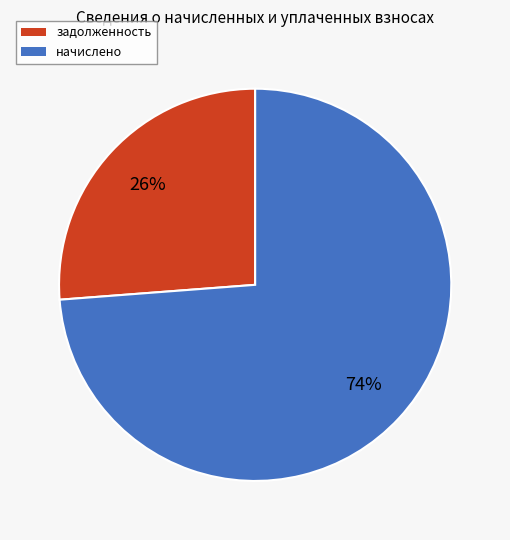

To the nearest percent, what is the average slice percentage?

50%